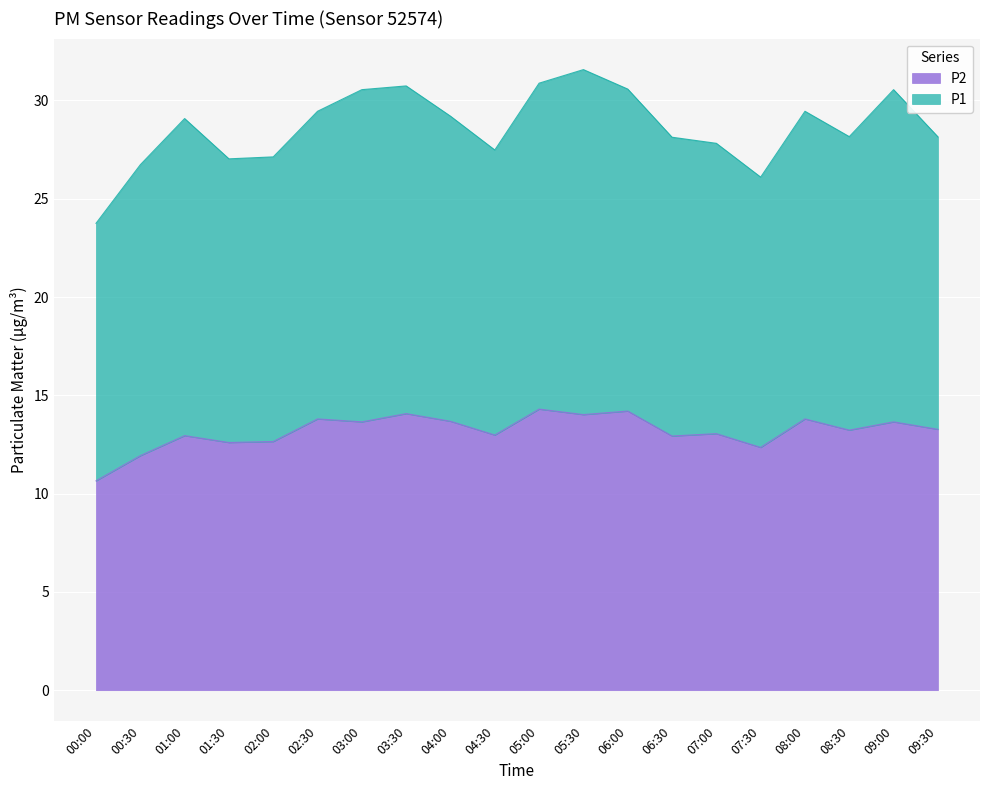

Read the P2 value at 03:30.

14.1